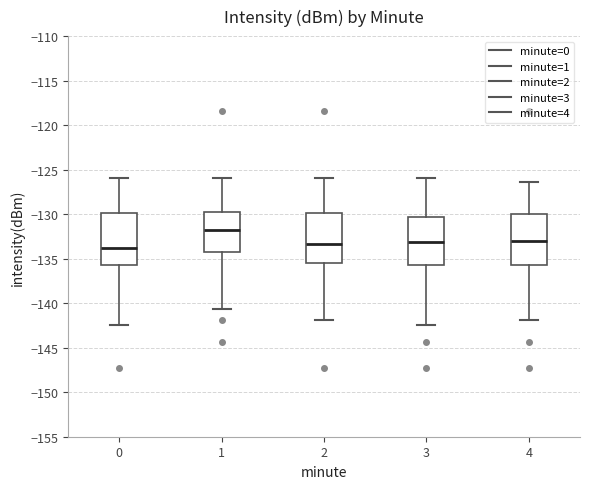

Where does the upper whisker of the box at x = 1 end on the y-axis? The values are not printed on the chart, so give them approximately, as read against the axis.

-126.0